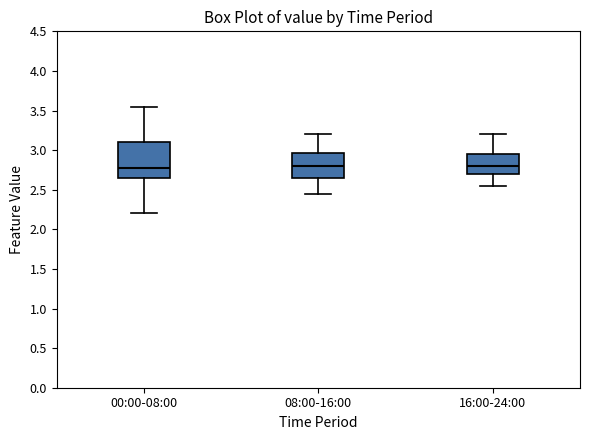

Where is the upper edge of the box for 08:00-16:00 on the y-axis? The values are not printed on the chart, so give them approximately, as read against the axis.

2.95